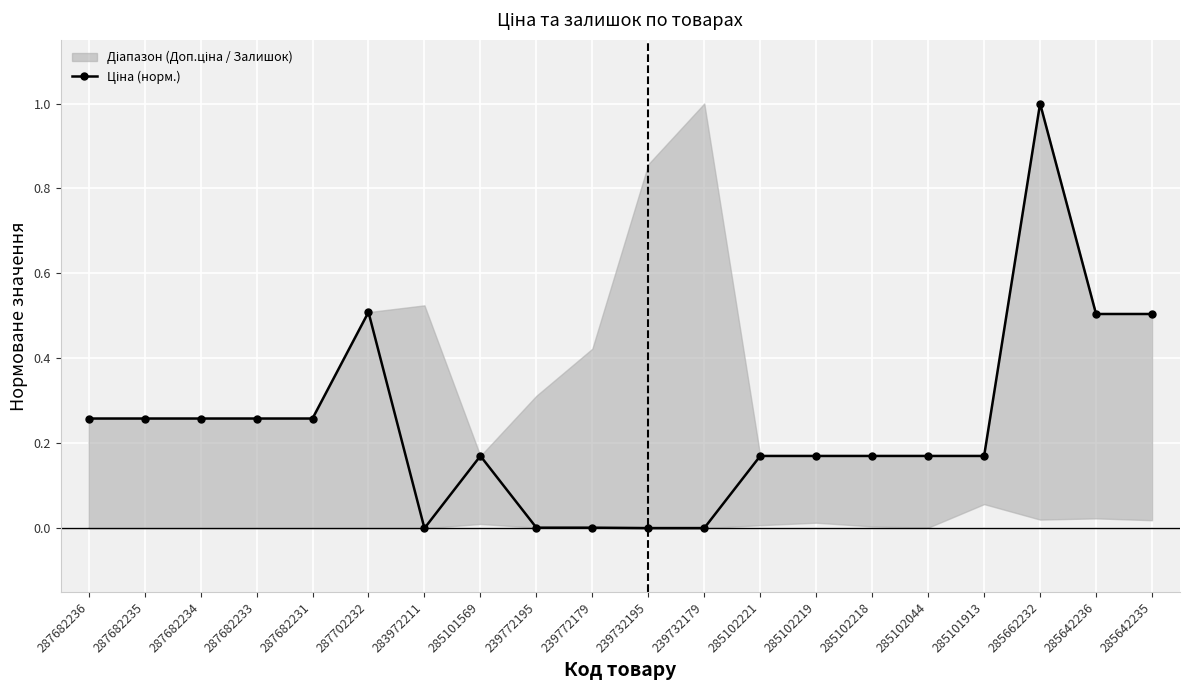

How many interior local valleys (lower than both neighbors) does the data have?

1